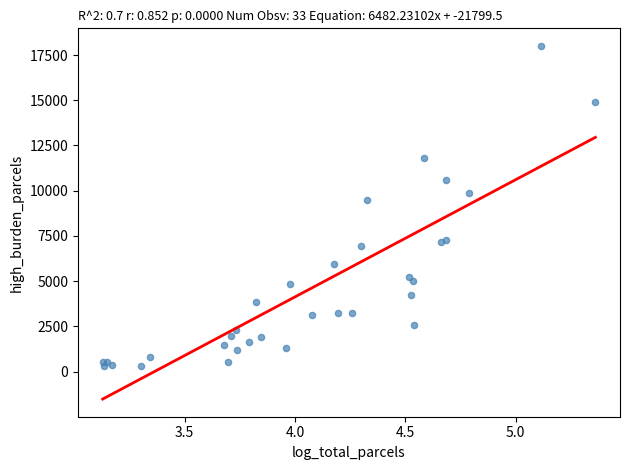

What Y value in the scatter plot is closest to 9147?

9503